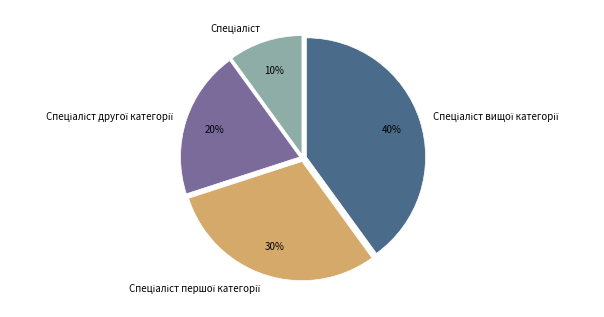

Does any single category account for the majority?

No